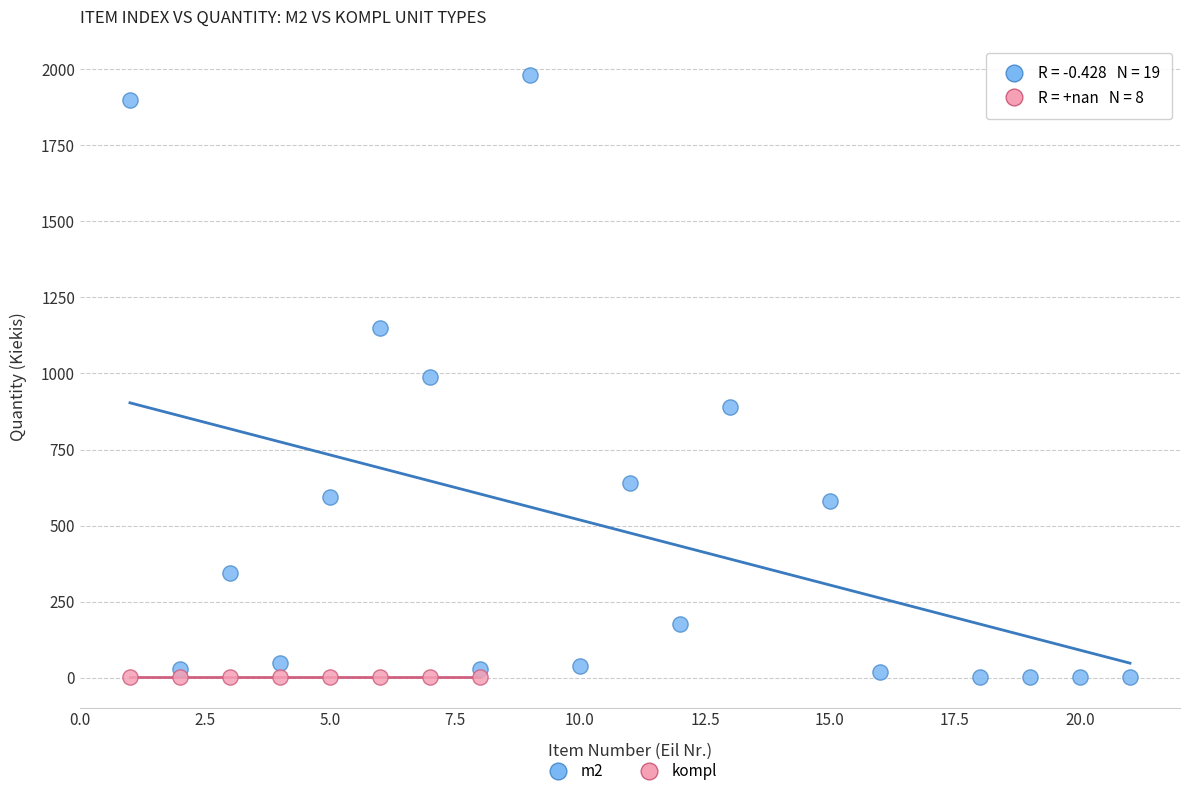

Which series contains the highest Y value?

m2